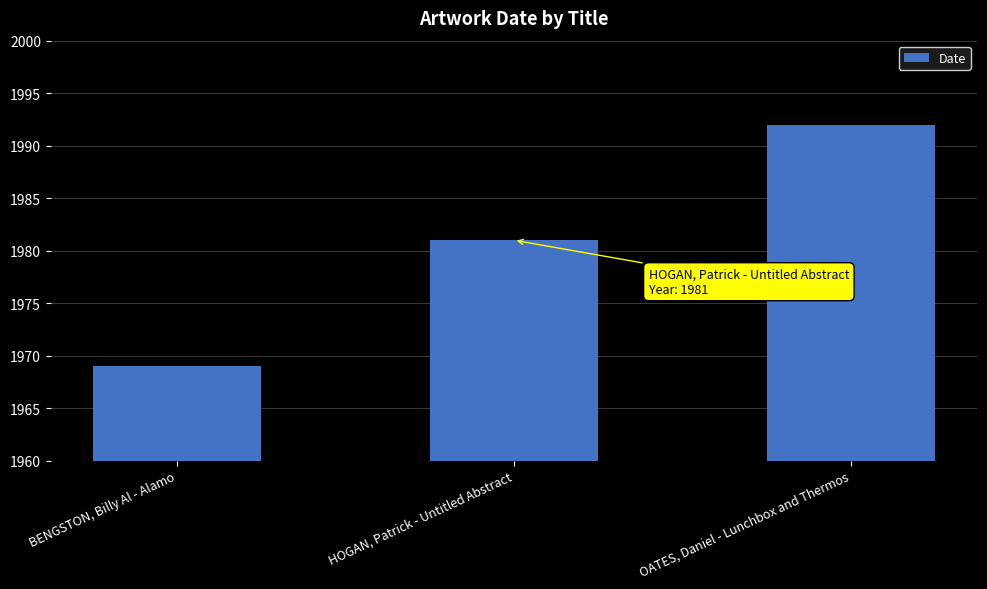

At which label is the value closest to 1980?

HOGAN, Patrick - Untitled Abstract